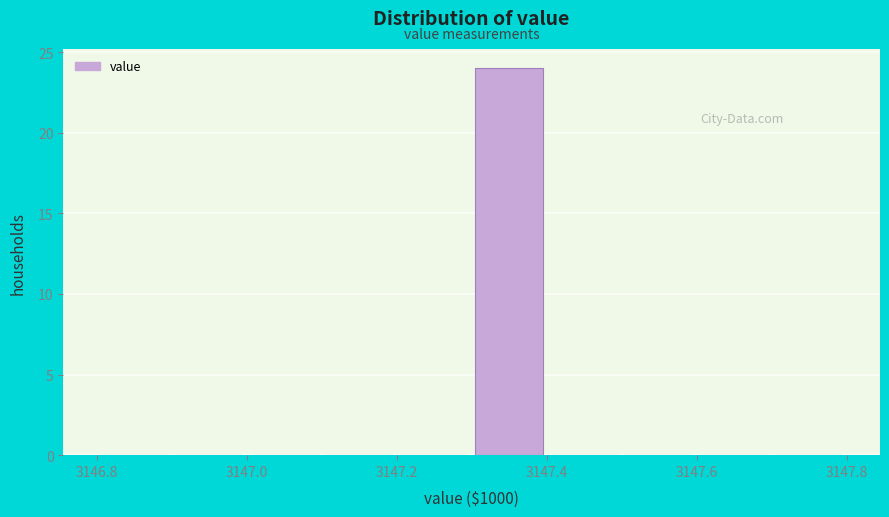

Reading left to right, transcribe this chart: for each bar, give the range it covers on the x-axis and its height. The values are not printed on the chart, so give them approximately, as read against the axis.

3146.8 to 3146.9: 0
3146.9 to 3147.0: 0
3147.0 to 3147.1: 0
3147.1 to 3147.2: 0
3147.2 to 3147.3: 0
3147.3 to 3147.4: 24
3147.4 to 3147.5: 0
3147.5 to 3147.6: 0
3147.6 to 3147.7: 0
3147.7 to 3147.8: 0